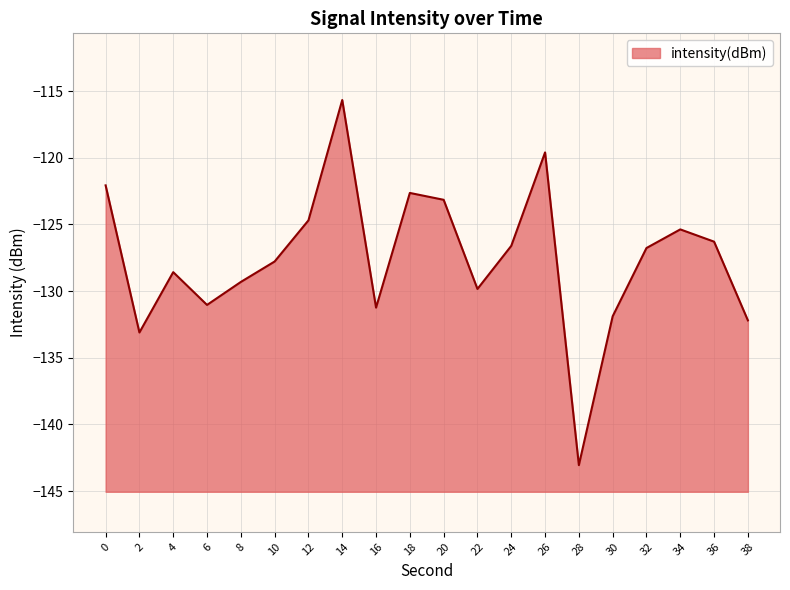

What is the sum of the values at 6 and 34?

-256.4